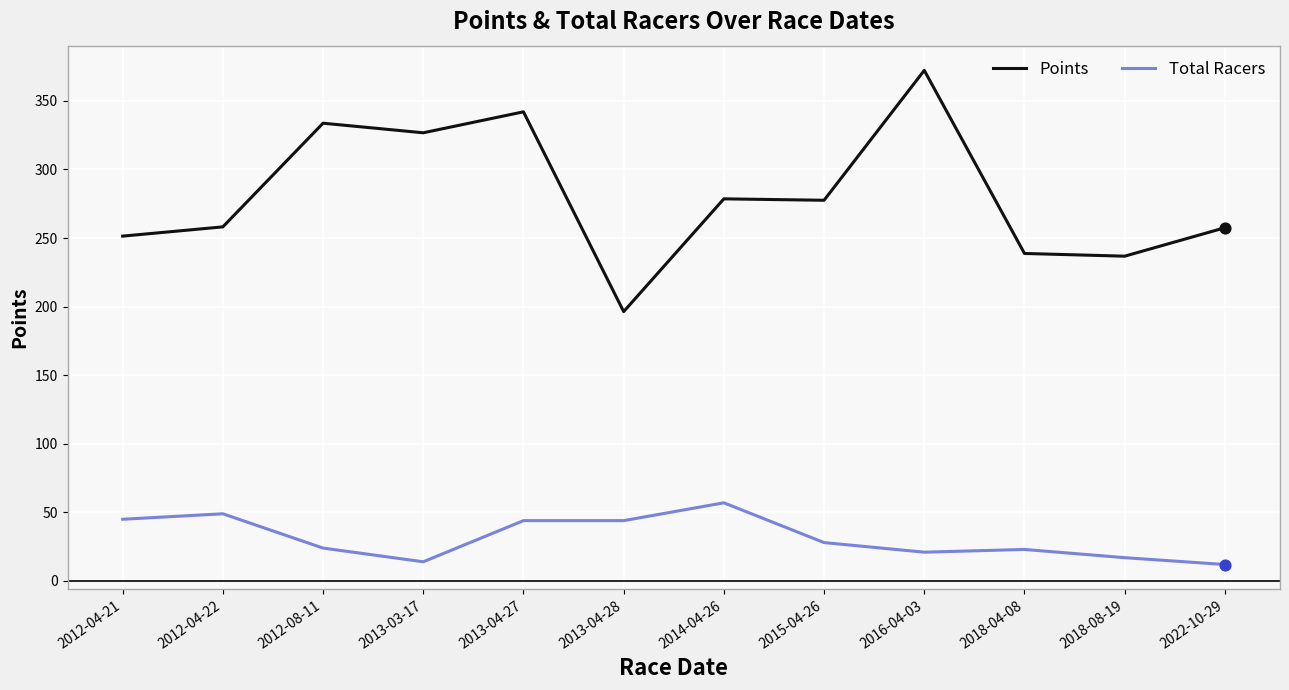

What is the difference between the highest and lowest values at 2013-04-28?

152.4